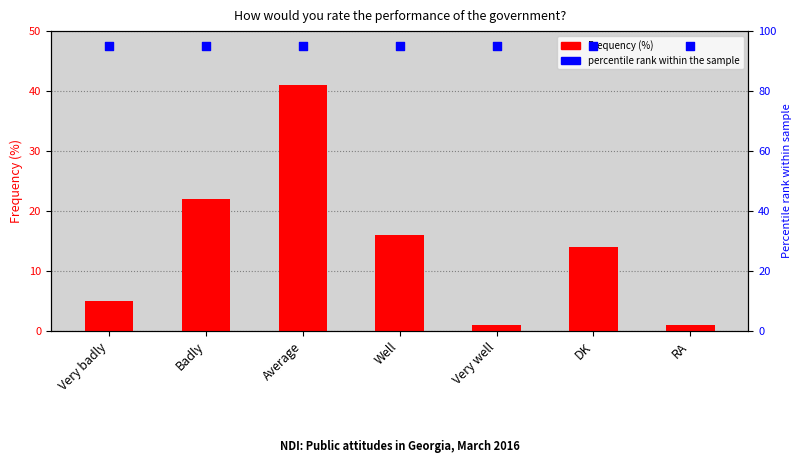

What is the total value across all series at Well?

111